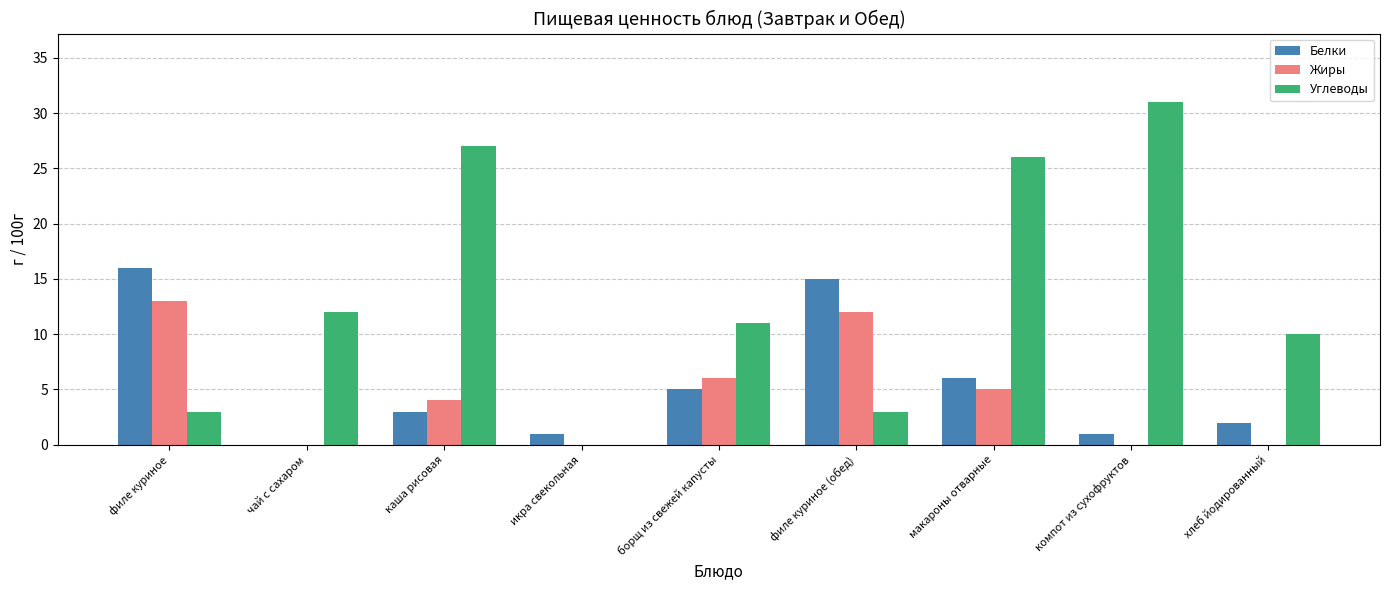

The value of Жиры at филе куриное is 13. True or false?

True